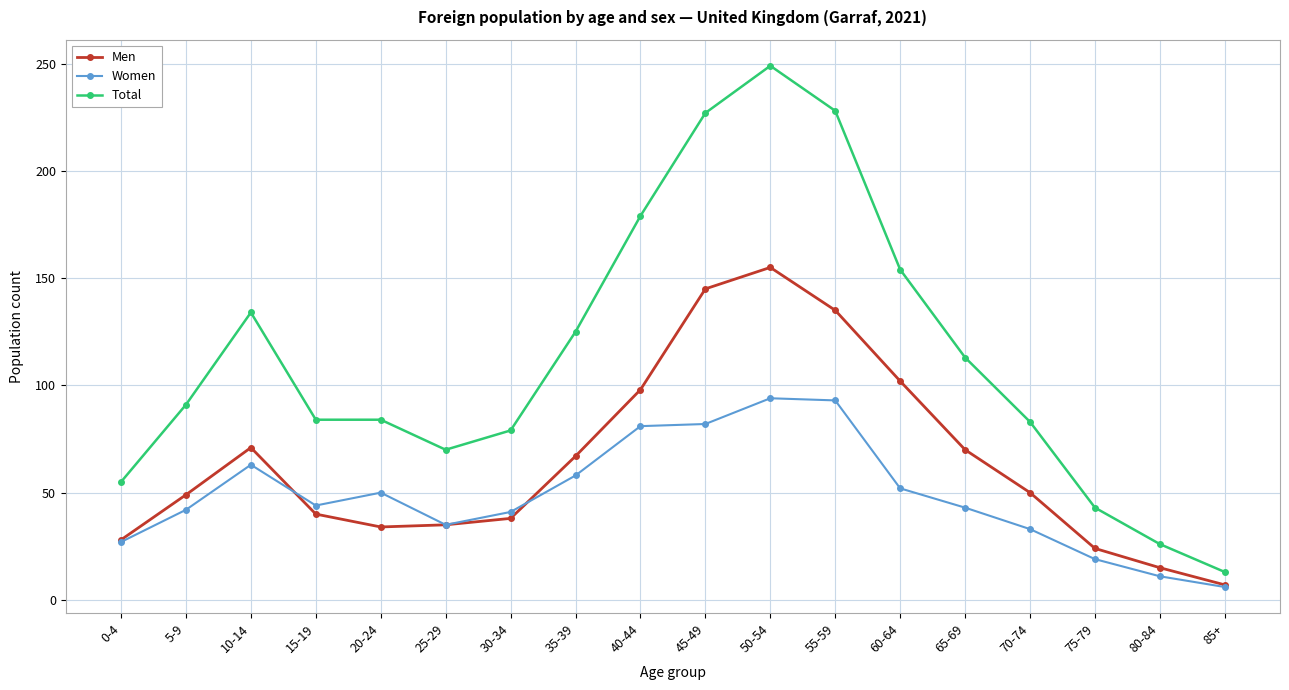

Rank the series by their maximum value, from highest to lowest.

Total, Men, Women